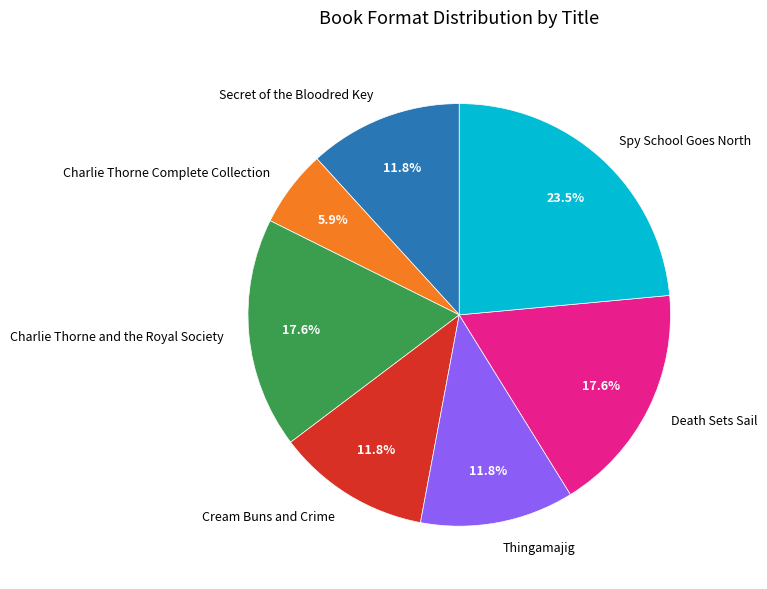

To the nearest percent, what is the difference between the largest and smallest slice percentages?

18%